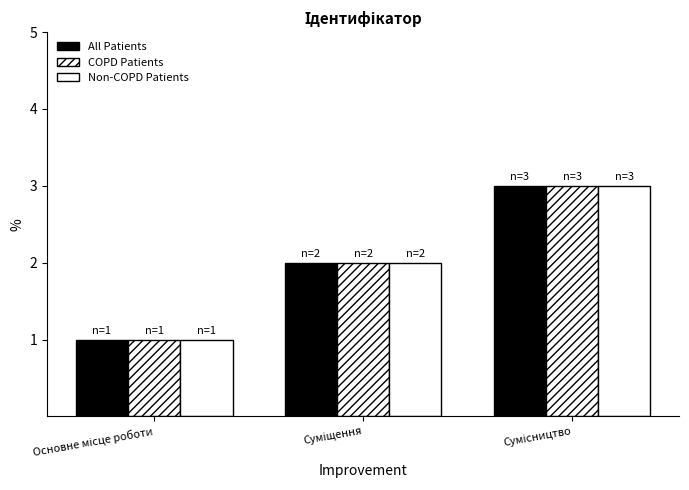

What is the maximum value for All Patients?

3